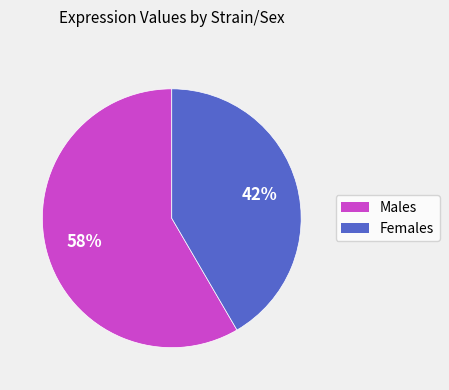

To the nearest percent, what is the average slice percentage?

50%